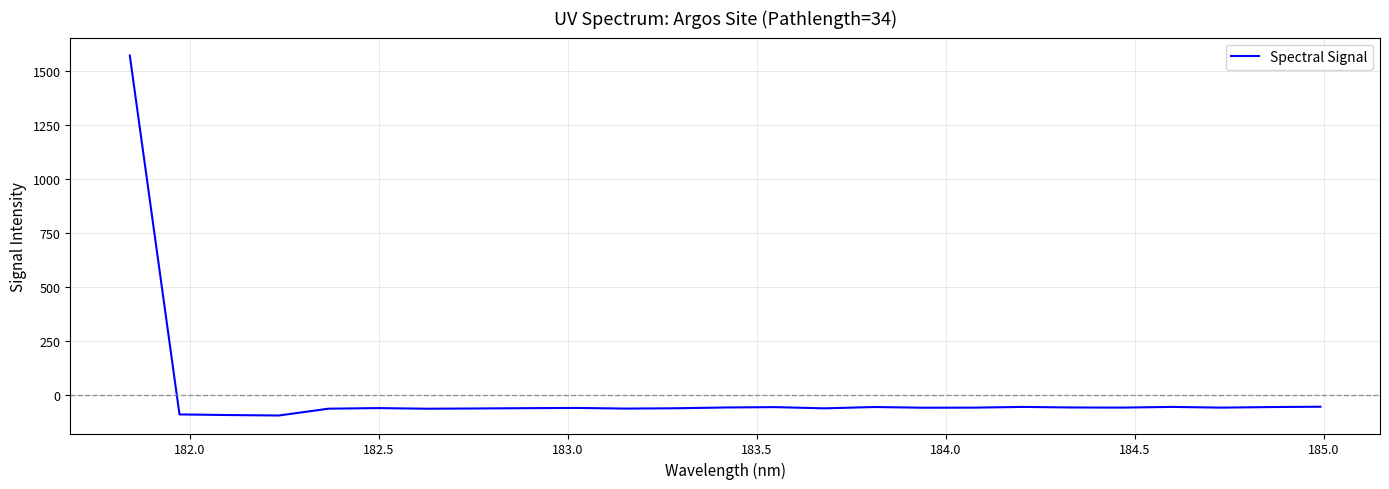

What is the sum of all values?

90.0